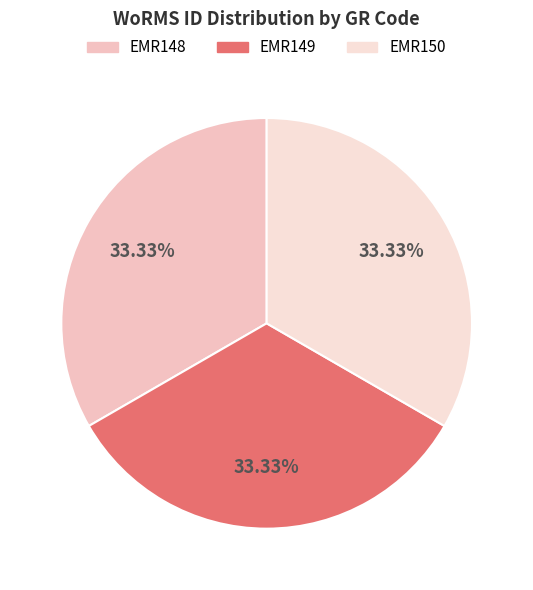

The EMR148 slice represents 33% of the pie. True or false?

True